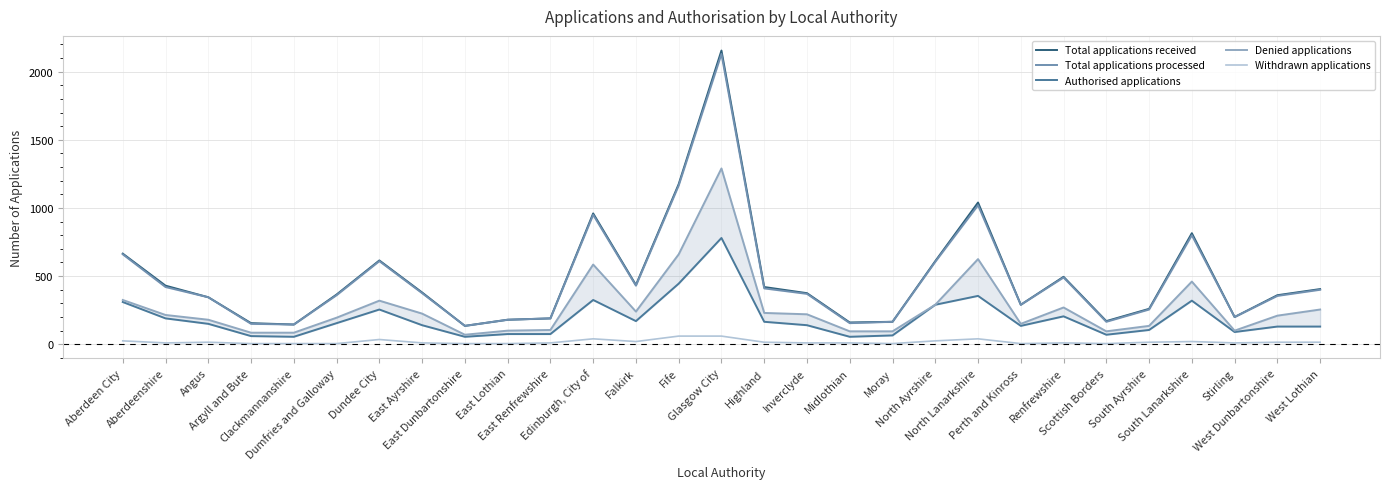

The Authorised applications series shows 255 at Dundee City. True or false?

True